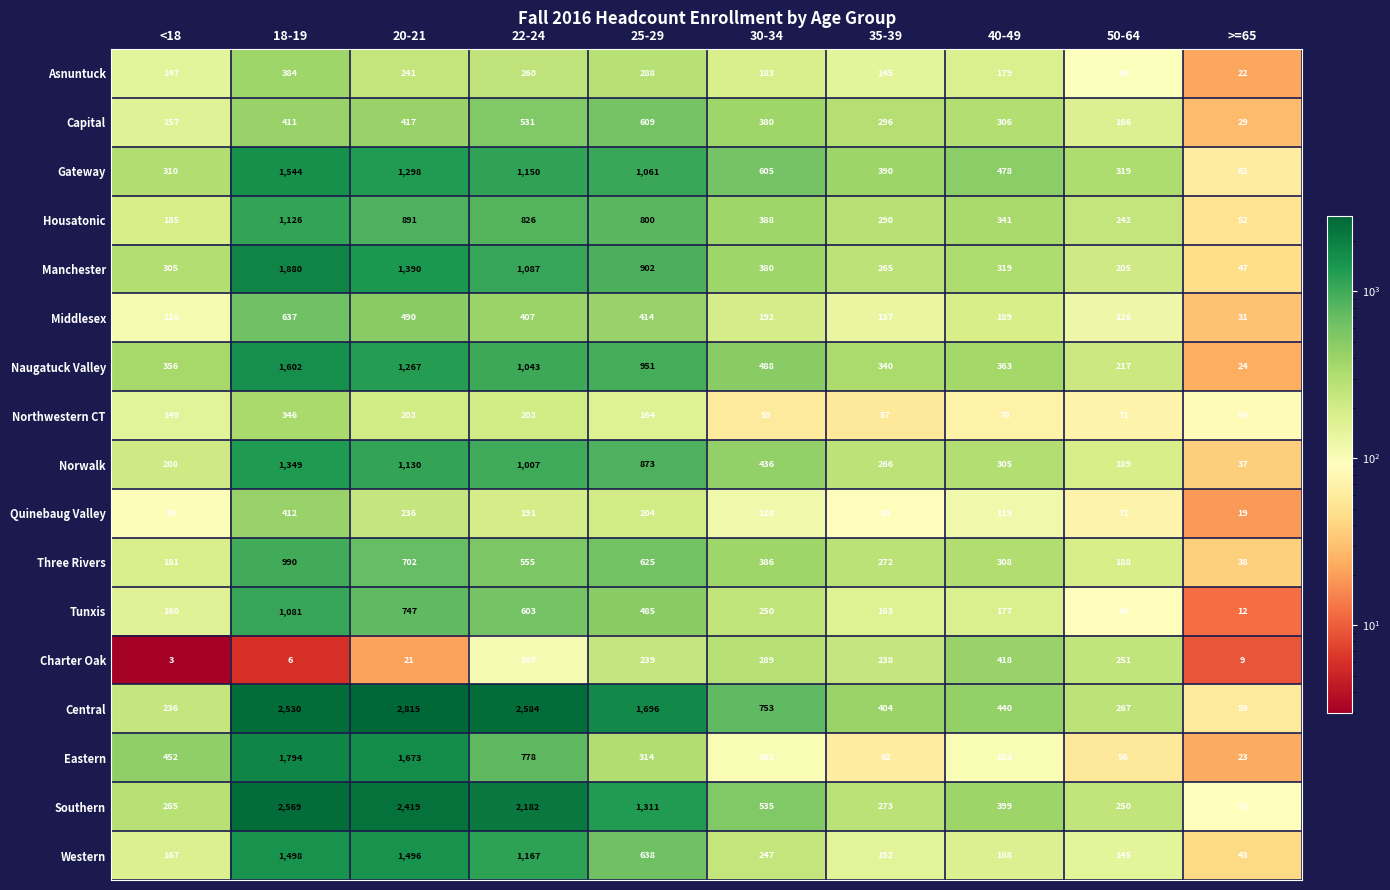

What is the highest value of the Housatonic series?

1126